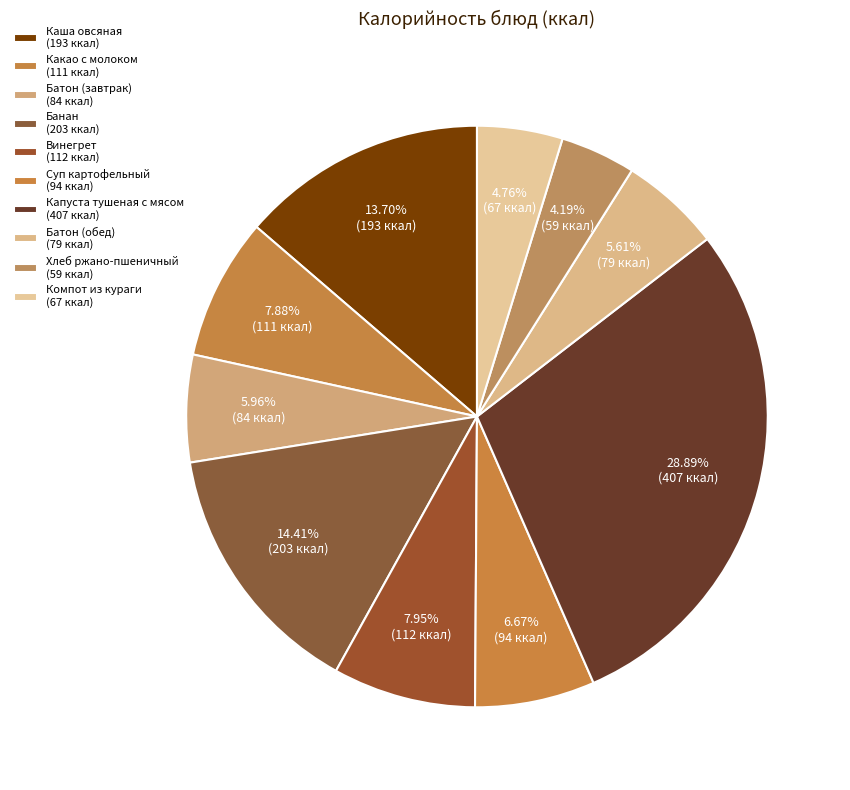

Count the number of slices in the pie.

10